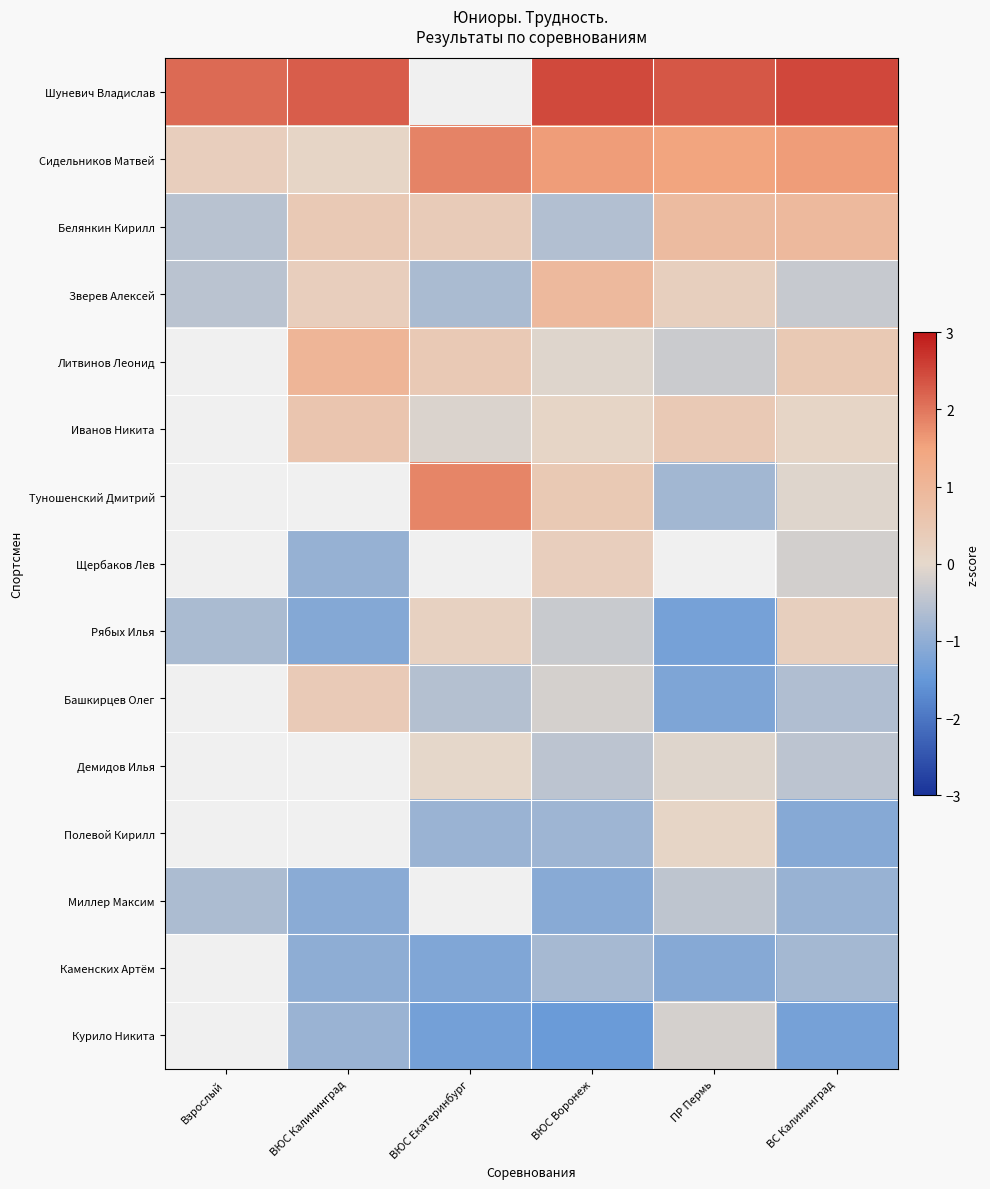

True or false: Туношенский Дмитрий has a value of 0.6 at ВЮС Екатеринбург.

False